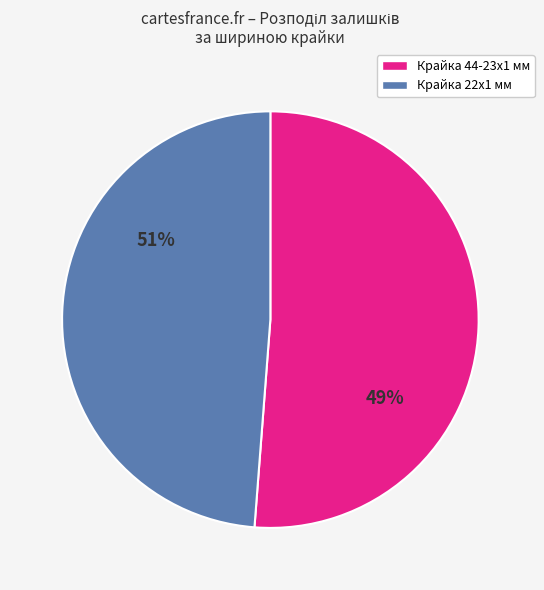

Is Крайка 44x1 мм. 2530 SN the majority of the pie?

No